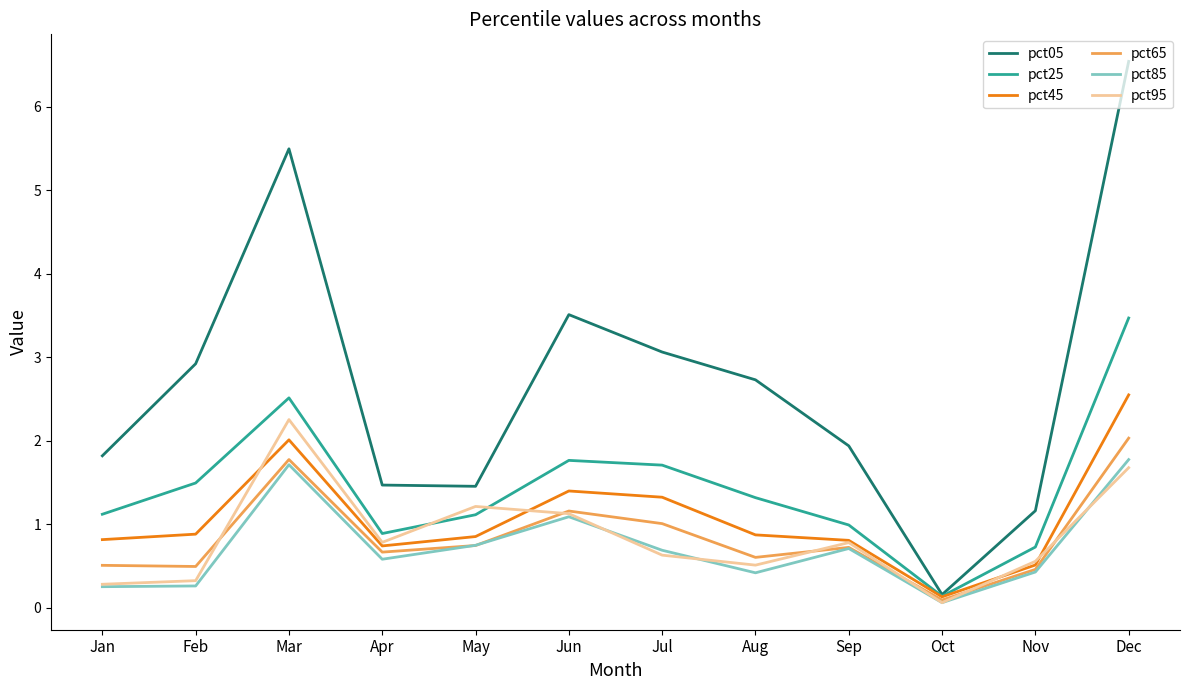

The value of pct85 at Mar is 1.7. True or false?

True